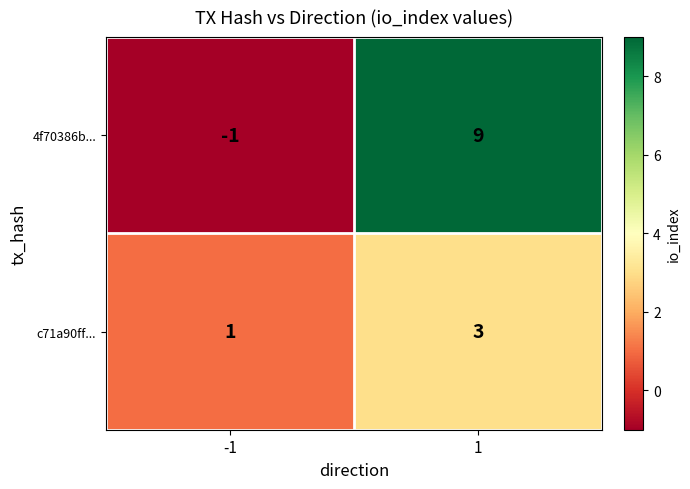

Between -1 and 1, which series saw the biggest shift?

4f70386b...